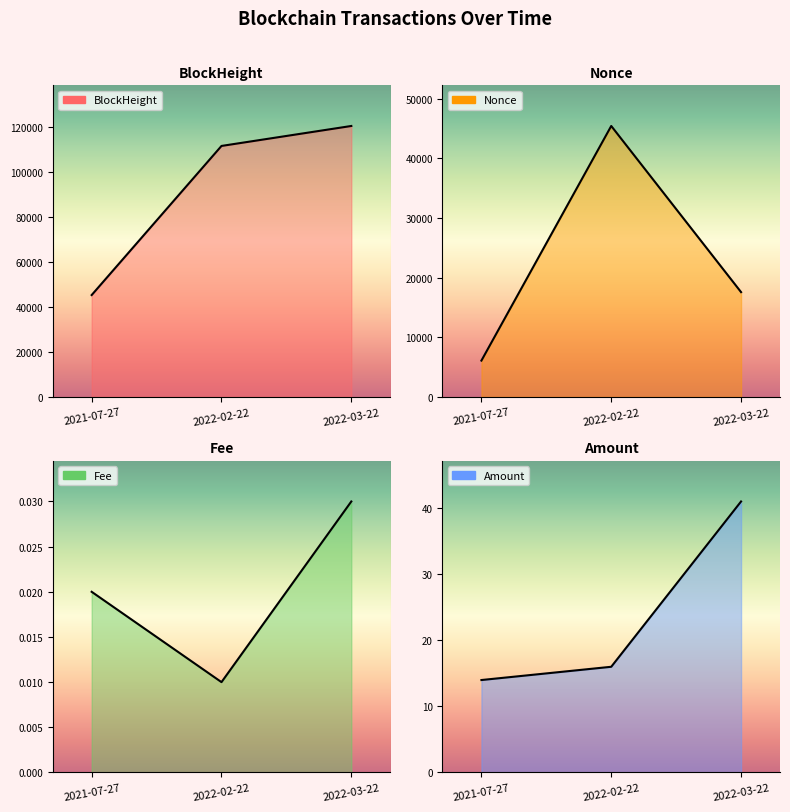

Rank the series at 2022-03-22 from lowest to highest value.

Fee, Amount, Nonce, BlockHeight